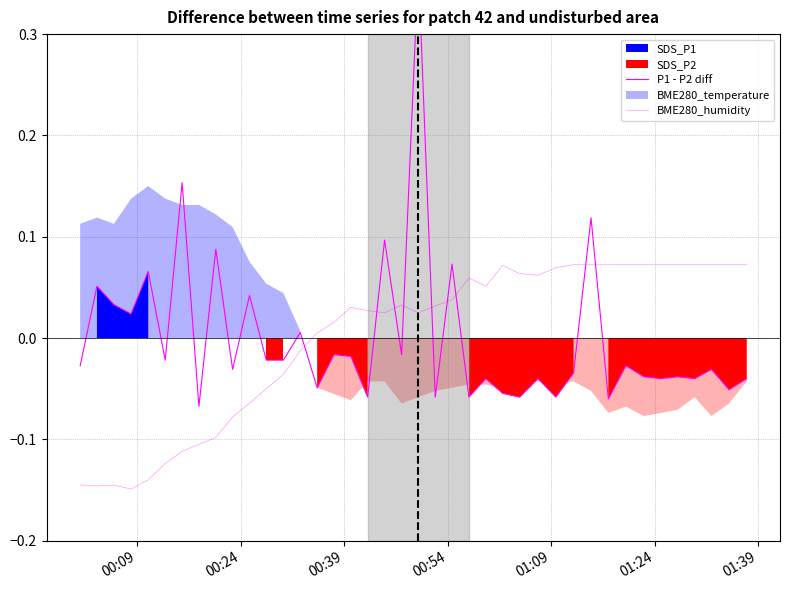

In P1 - P2 diff, how many points are lower than both neighbors (excluding endpoints)?

15